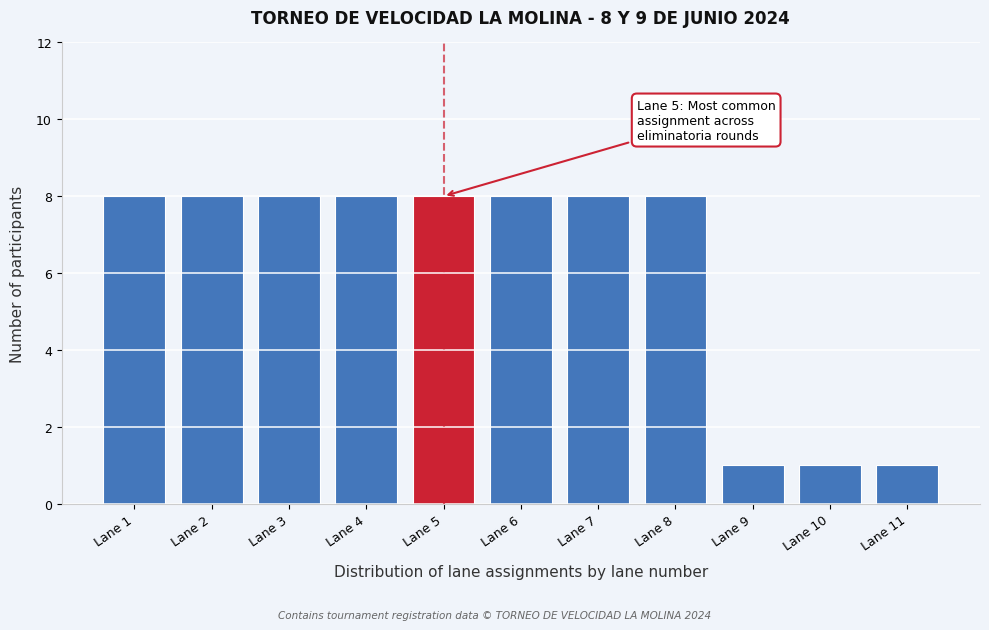

Reading left to right, what are all the values shown in this chart?

8	8	8	8	8	8	8	8	1	1	1